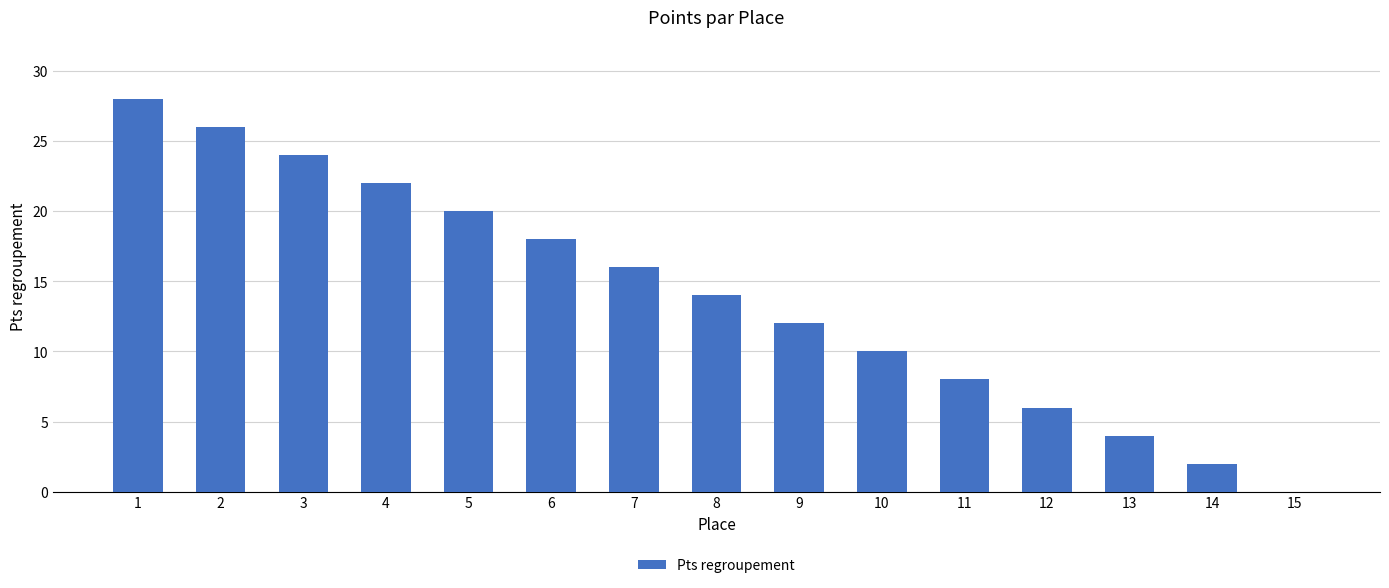

What is the difference between the values at 3 and 2?

2